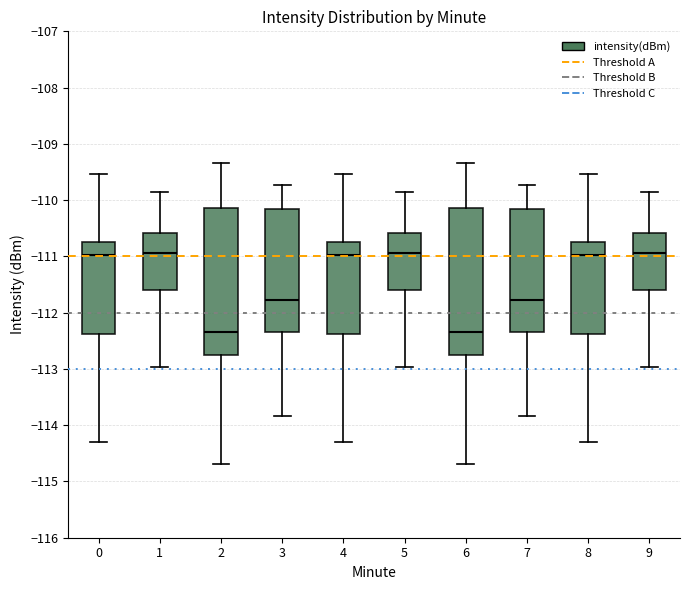

Reading left to right, transcribe this box plot: for each box, give where its median line is, the range the box spans, and where its two whiskers end, as read against the y-axis. The values are not printed on the chart, so give them approximately, as read against the axis.

0: median -111.0, box -112.4 to -110.8, whiskers -114.3 to -109.5
1: median -110.9, box -111.6 to -110.6, whiskers -113.0 to -109.8
2: median -112.3, box -112.7 to -110.1, whiskers -114.7 to -109.3
3: median -111.8, box -112.3 to -110.1, whiskers -113.8 to -109.7
4: median -111.0, box -112.4 to -110.8, whiskers -114.3 to -109.5
5: median -110.9, box -111.6 to -110.6, whiskers -113.0 to -109.8
6: median -112.3, box -112.7 to -110.1, whiskers -114.7 to -109.3
7: median -111.8, box -112.3 to -110.1, whiskers -113.8 to -109.7
8: median -111.0, box -112.4 to -110.8, whiskers -114.3 to -109.5
9: median -110.9, box -111.6 to -110.6, whiskers -113.0 to -109.8